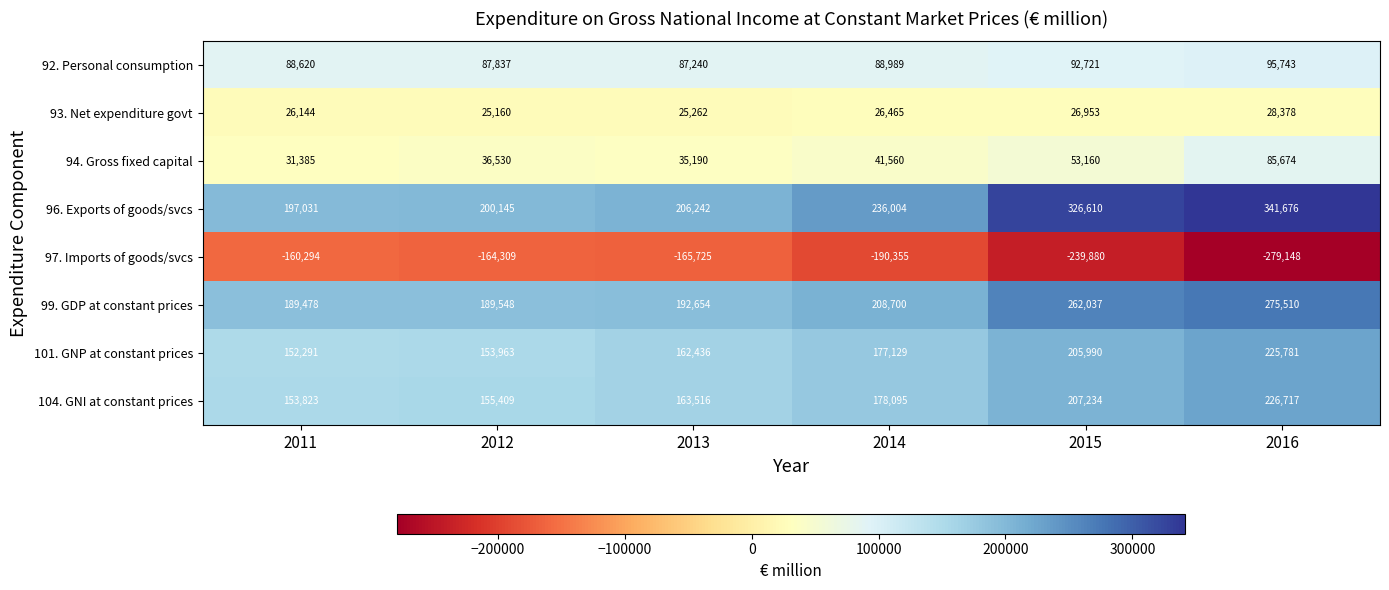

True or false: 96. Exports of goods/svcs has a value of 236004 at 2014.

True